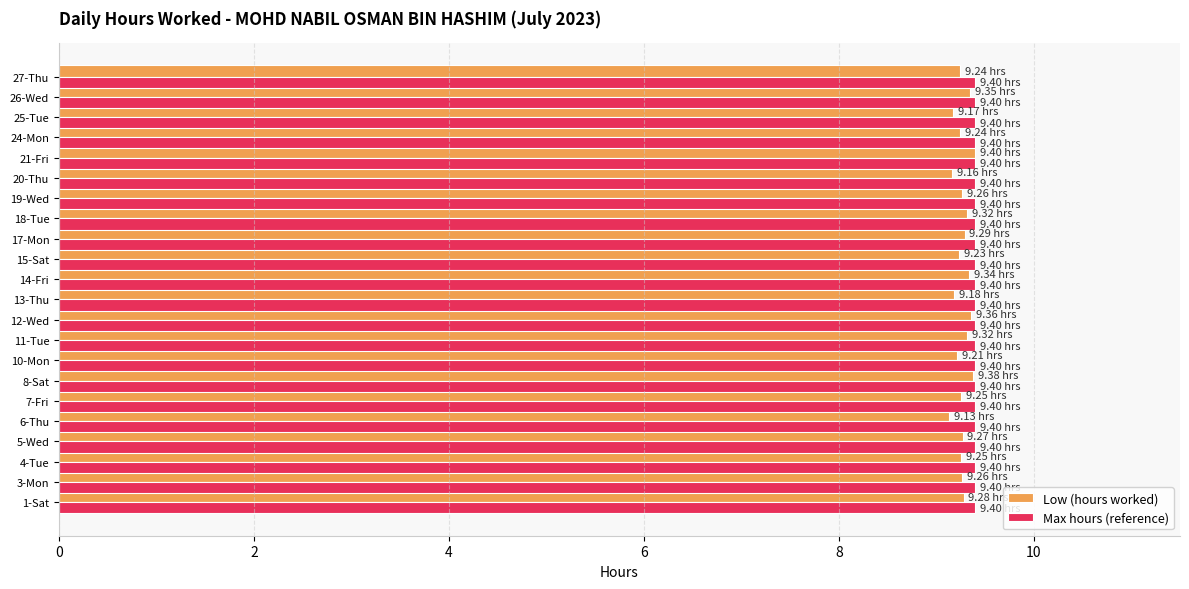

Which series has the largest range (max minus min)?

Low (hours worked)